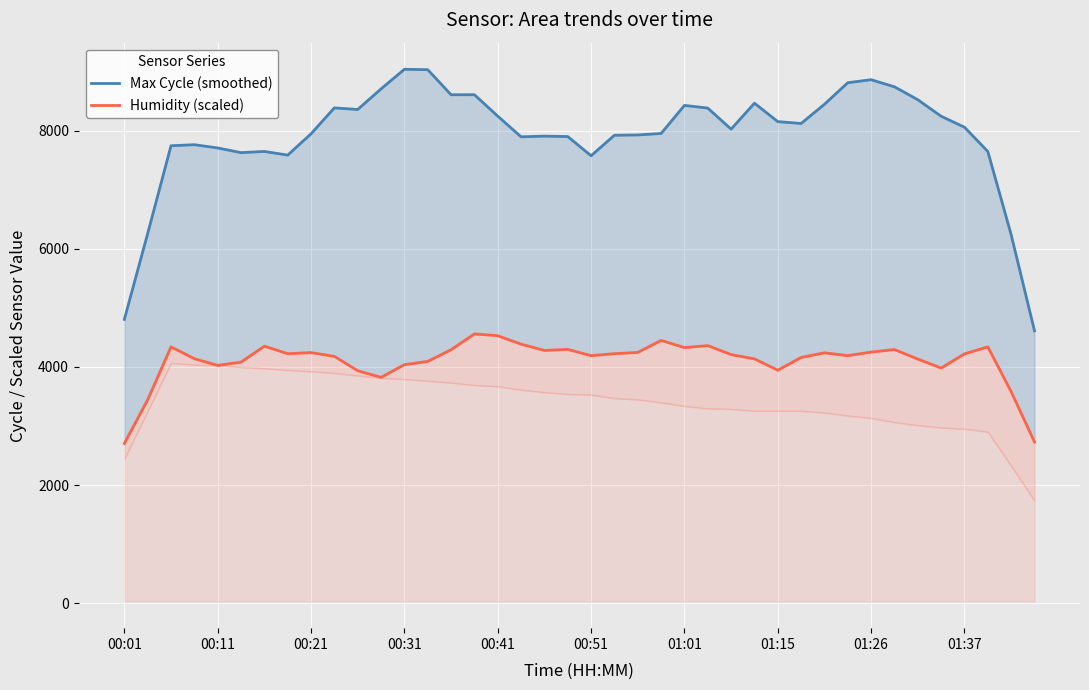

At which category is the sum across all series the highest?

15